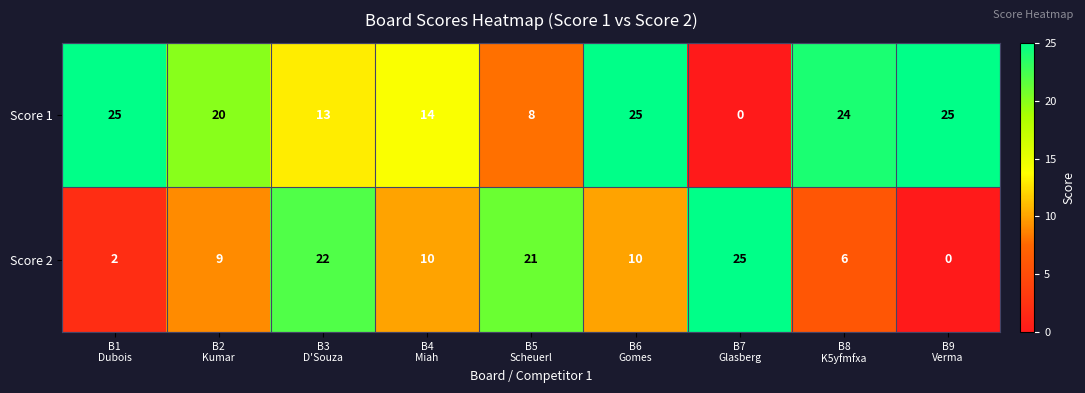

What is the average value of the Score 2 series?

12